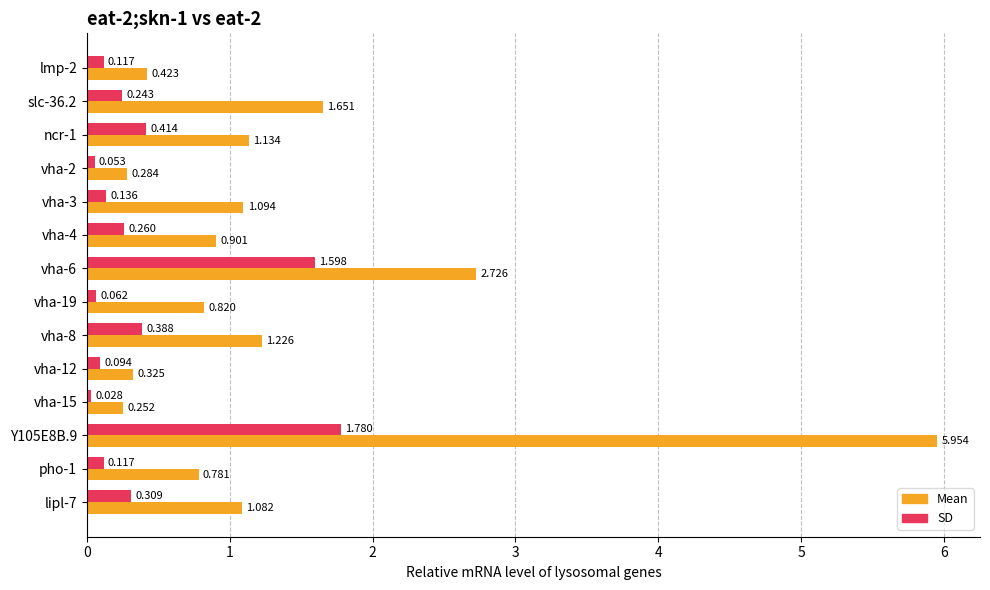

At which category is the sum across all series the highest?

Y105E8B.9